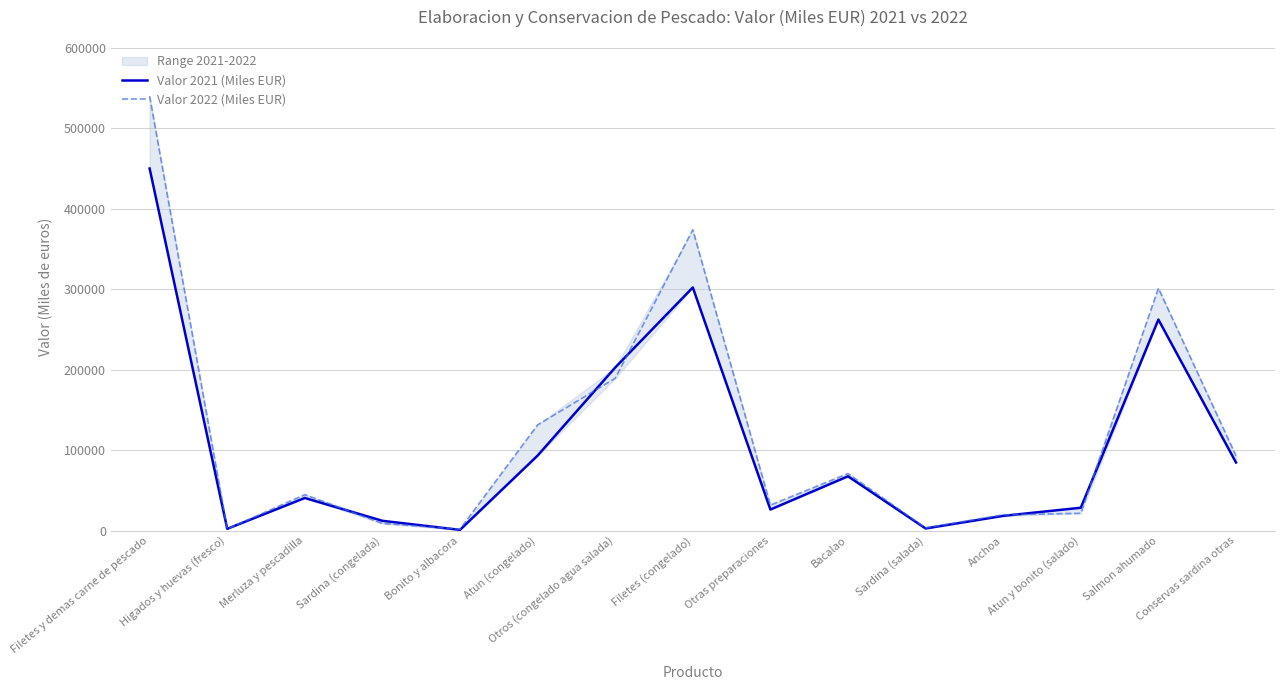

Which category has the lowest value in the Valor 2021 (Miles EUR) series?

Bonito y albacora